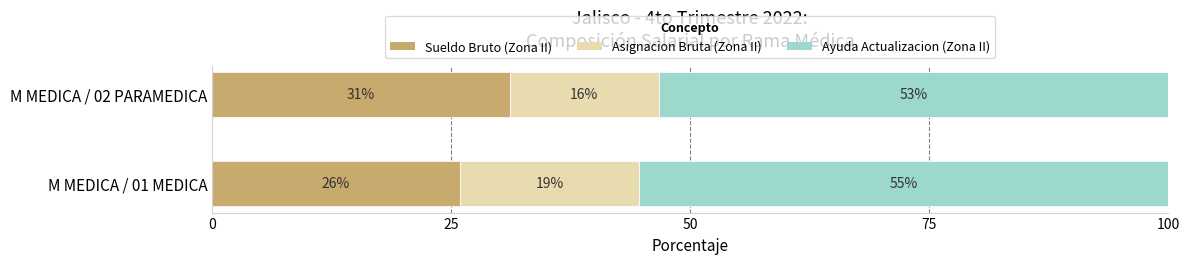

What are all the series names shown in the legend?

Sueldo Bruto (Zona II), Asignacion Bruta (Zona II), Ayuda Actualizacion (Zona II)